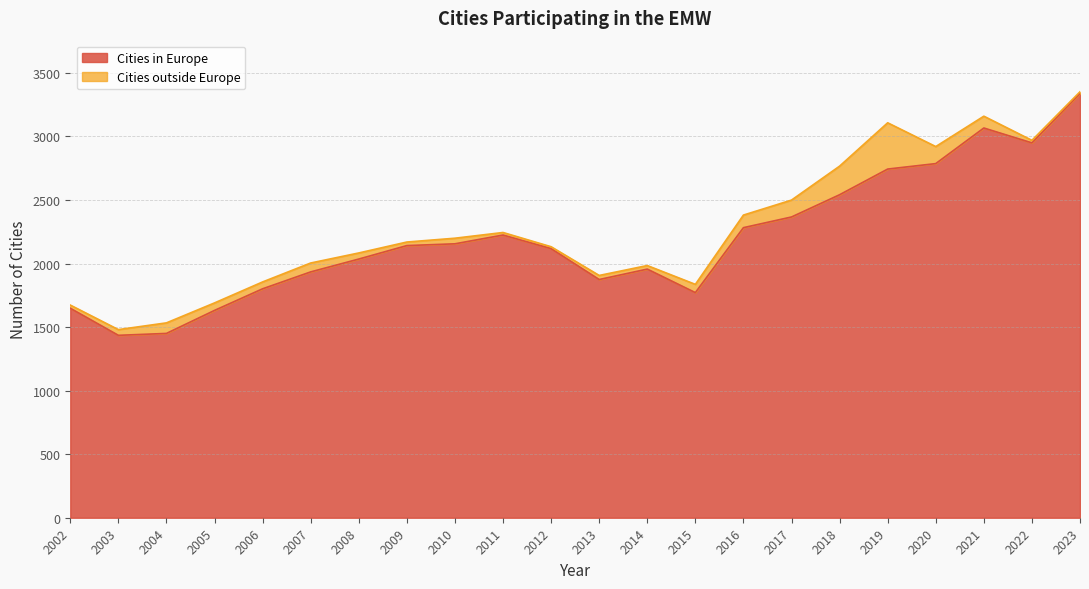

What is the minimum value shown in the chart?

1435